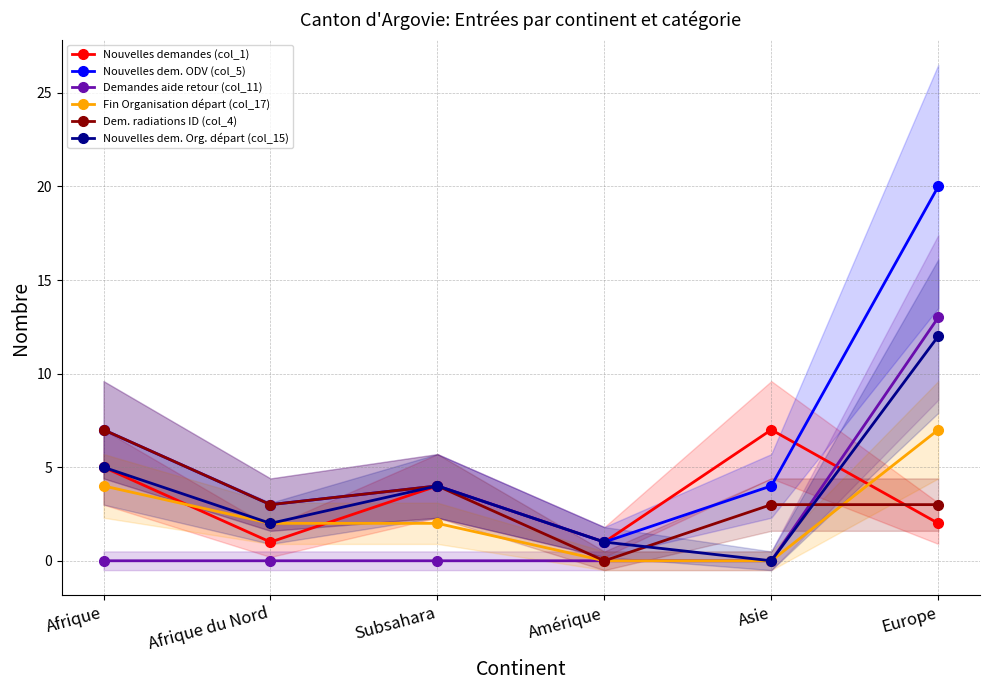

How many values in Dem. radiations ID (col_4) are above zero?

5